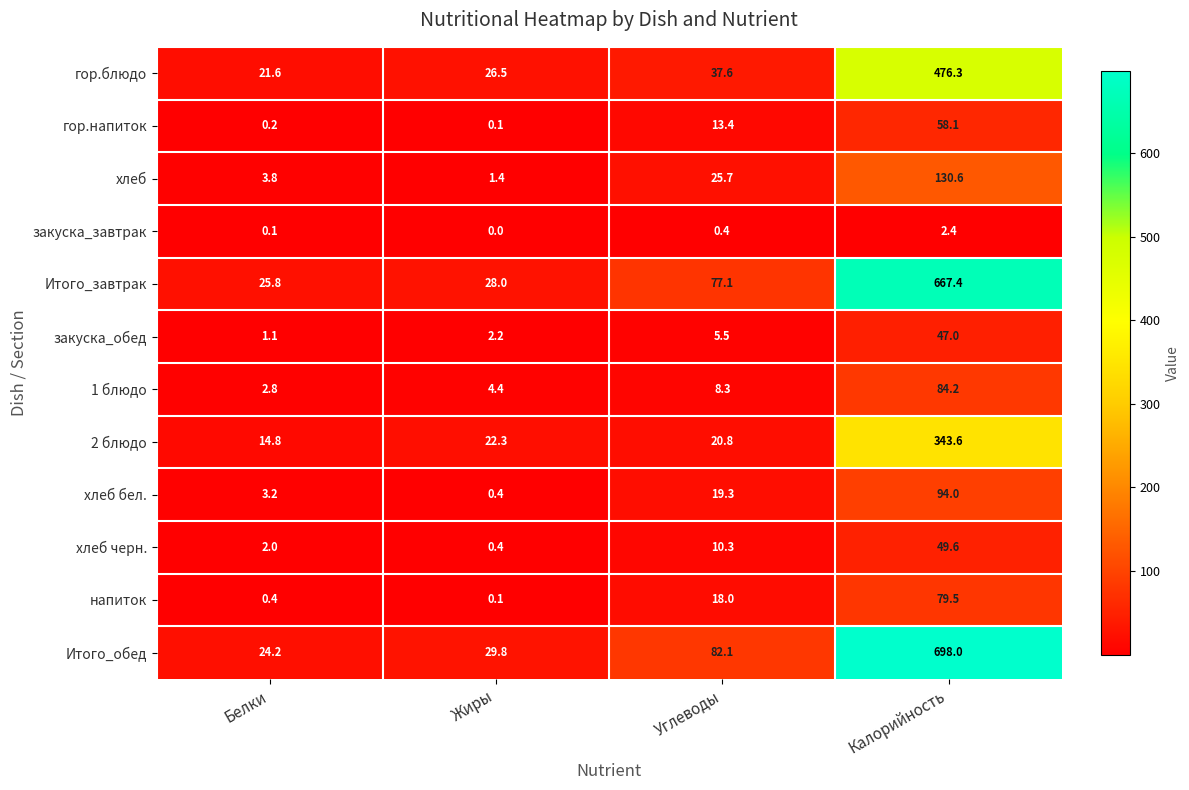

Which series changed the most between Жиры and Калорийность?

Итого_обед